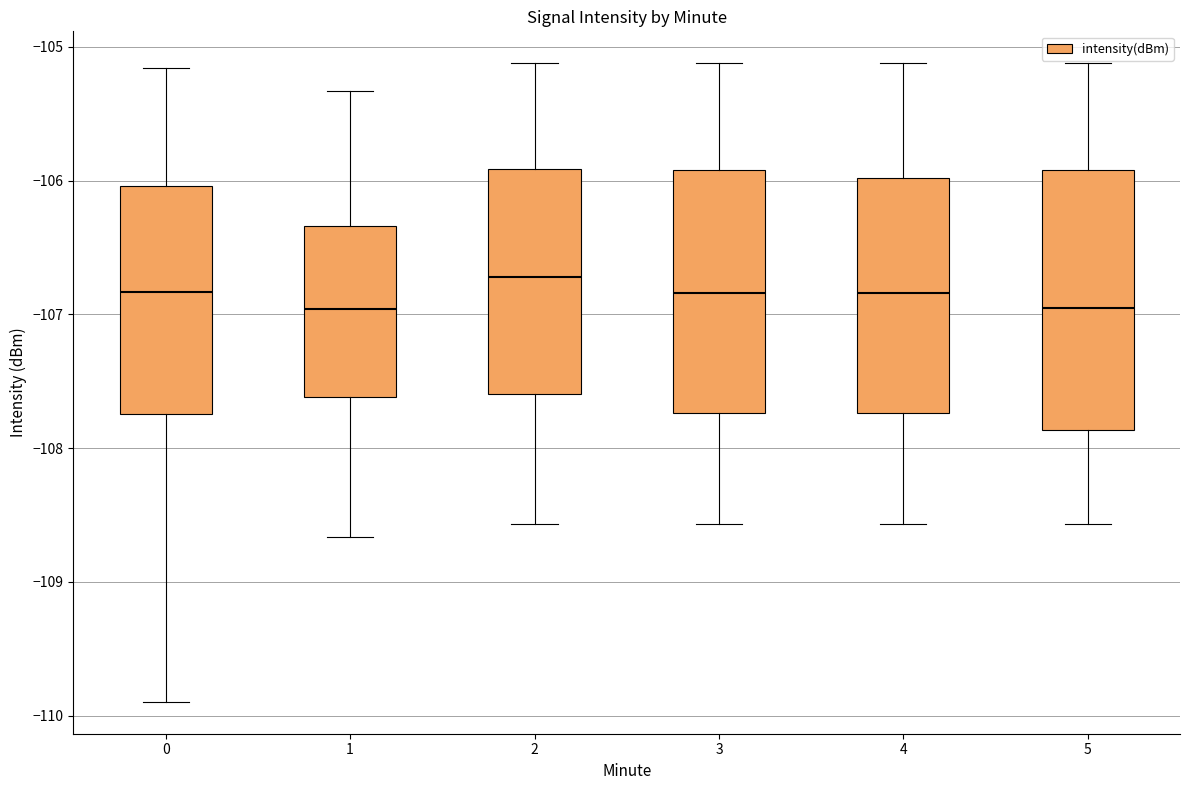

Reading left to right, transcribe this box plot: for each box, give where its median line is, the range the box spans, and where its two whiskers end, as read against the y-axis. The values are not printed on the chart, so give them approximately, as read against the axis.

0: median -106.8, box -107.7 to -106.0, whiskers -109.9 to -105.2
1: median -107.0, box -107.6 to -106.3, whiskers -108.7 to -105.3
2: median -106.7, box -107.6 to -105.9, whiskers -108.6 to -105.1
3: median -106.8, box -107.7 to -105.9, whiskers -108.6 to -105.1
4: median -106.8, box -107.7 to -106.0, whiskers -108.6 to -105.1
5: median -107.0, box -107.9 to -105.9, whiskers -108.6 to -105.1